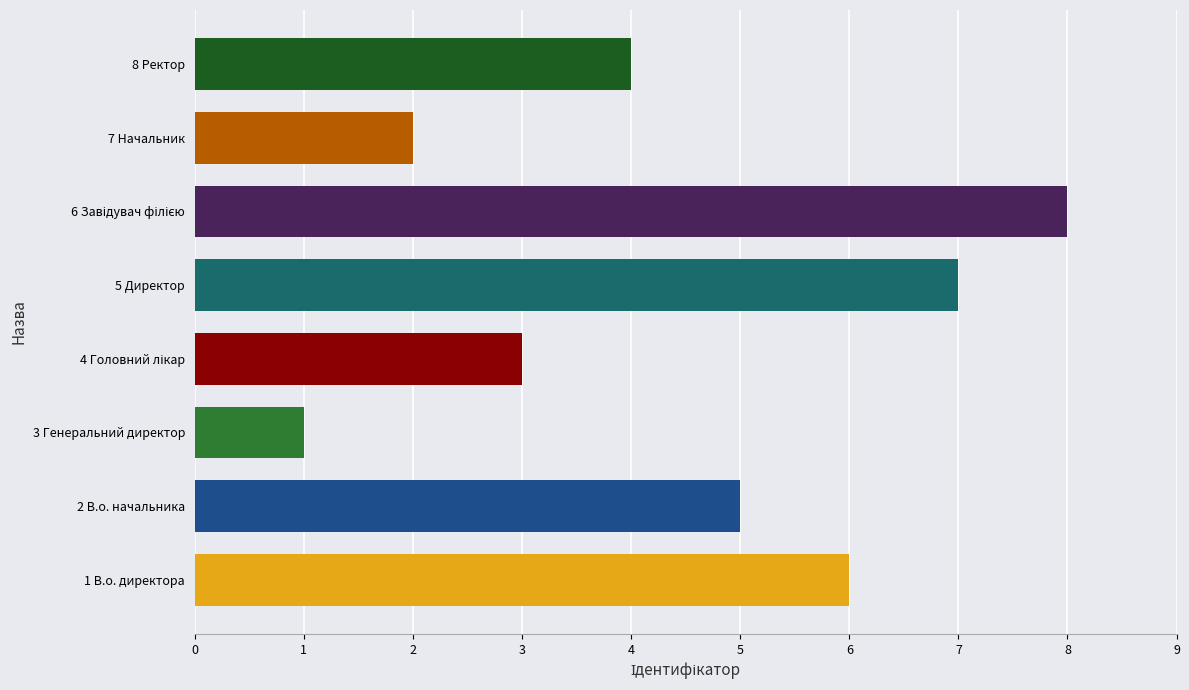

Between 1 В.о. директора and 2 В.о. начальника, which is larger?

1 В.о. директора